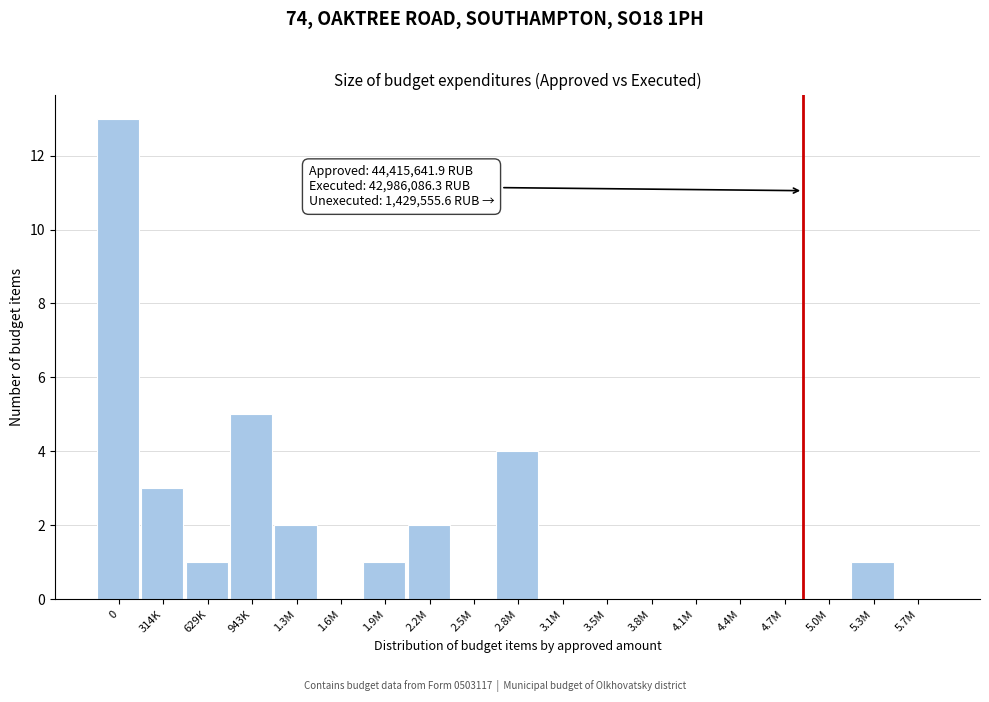

Reading left to right, extract all data points from this chart.

0=13	314K=3	629K=1	943K=5	1.3M=2	1.6M=0	1.9M=1	2.2M=2	2.5M=0	2.8M=4	3.1M=0	3.5M=0	3.8M=0	4.1M=0	4.4M=0	4.7M=0	5.0M=0	5.3M=1	5.7M=0